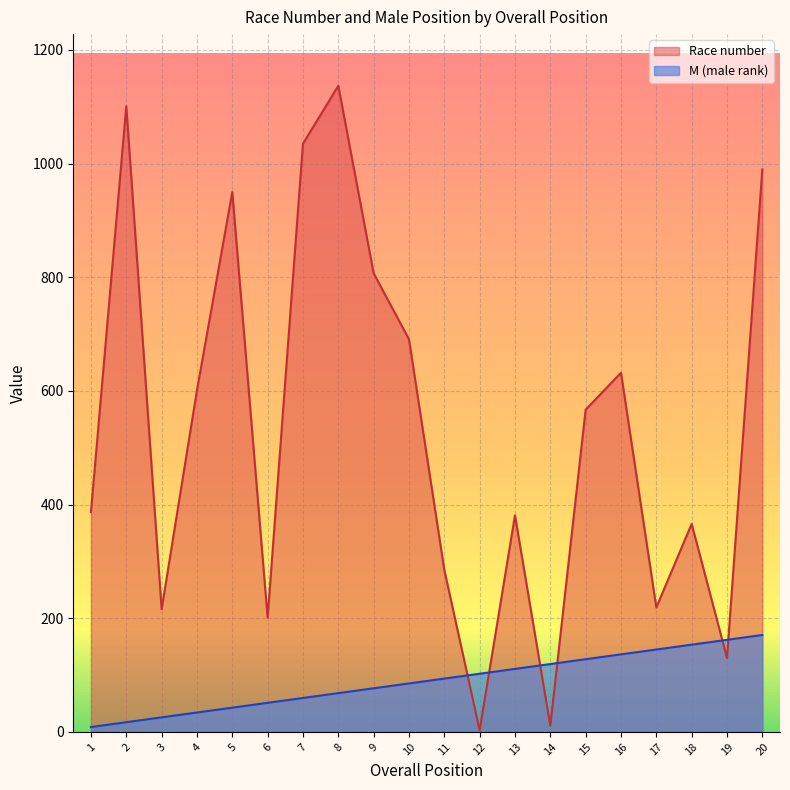

Reading right to left, list all the values displayed in this chart.

Race number: 990.0	130.0	366.0	219.0	632.0	567.0	11.0	381.0	3.0	285.0	691.0	807.0	1137.0	1035.0	201.0	950.0	601.0	216.0	1101.0	387.0
M: 170.5	162.0	153.5	145.0	136.4	127.9	119.4	110.9	102.3	93.8	85.3	76.7	68.2	59.7	51.2	42.6	34.1	25.6	17.1	8.5